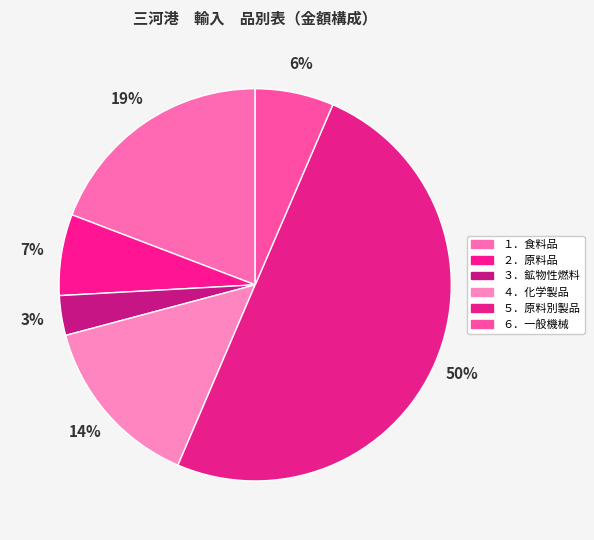

Count the number of slices in the pie.

6